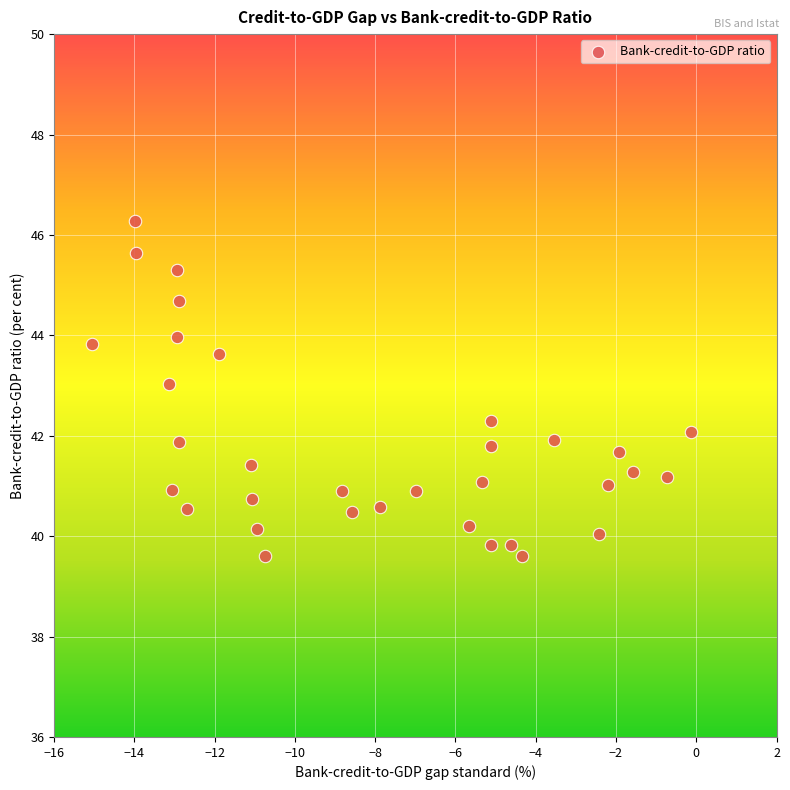

What is the range of Y values (max minus min)?

6.7